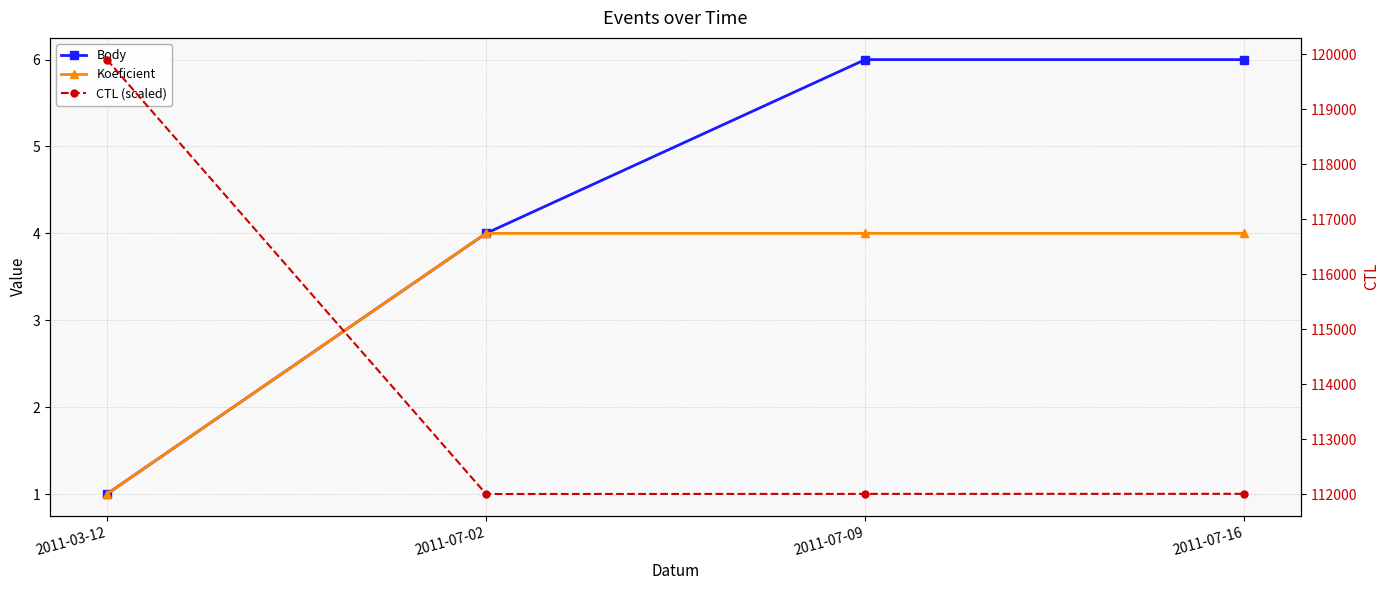

True or false: Body and Koeficient intersect in this chart.

False